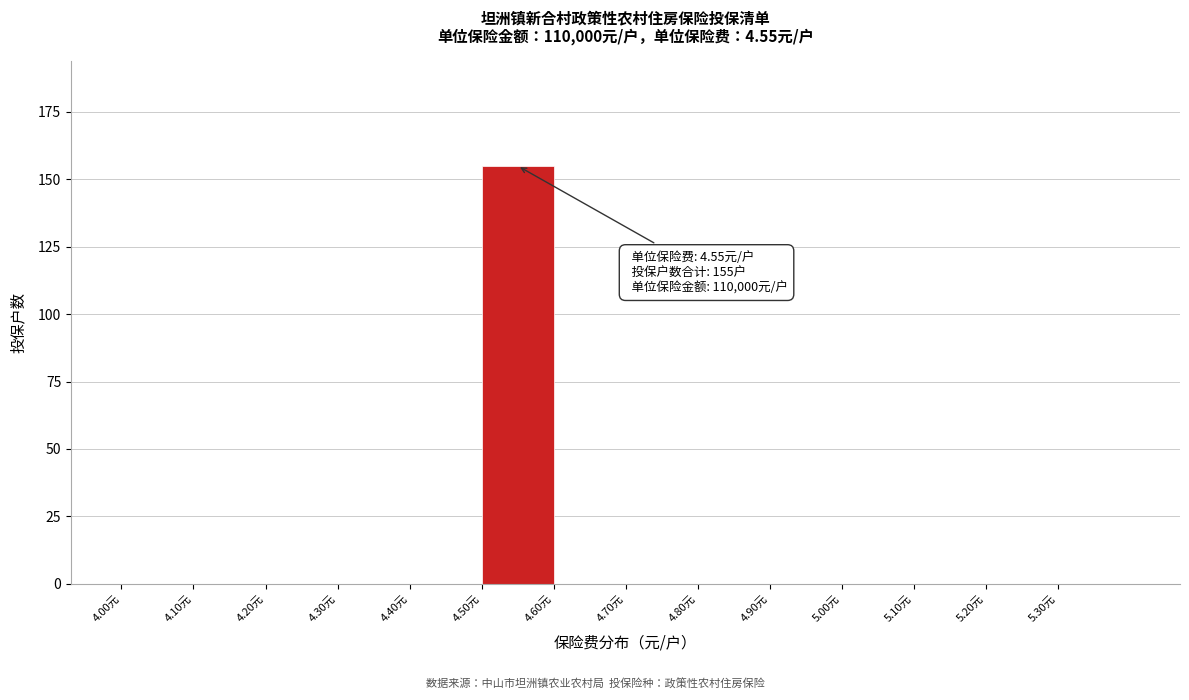

Which range on the x-axis has the tallest bar?

4.5 to 4.6